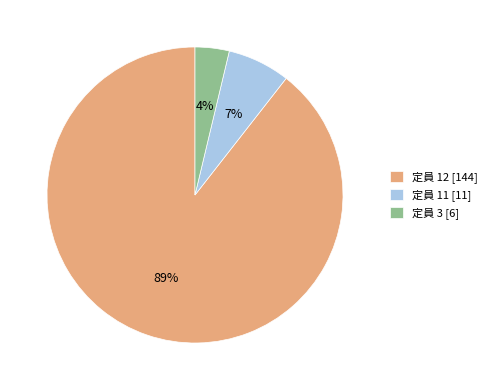

How many segments does this pie chart have?

3